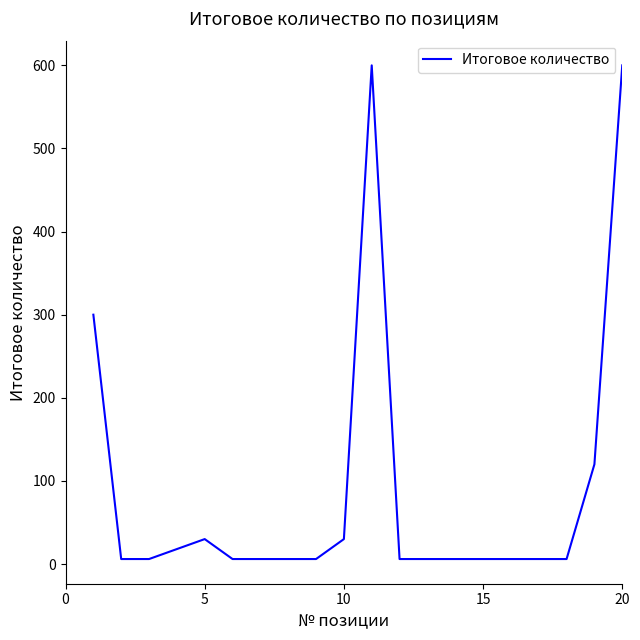

What is the greatest value displayed?

600